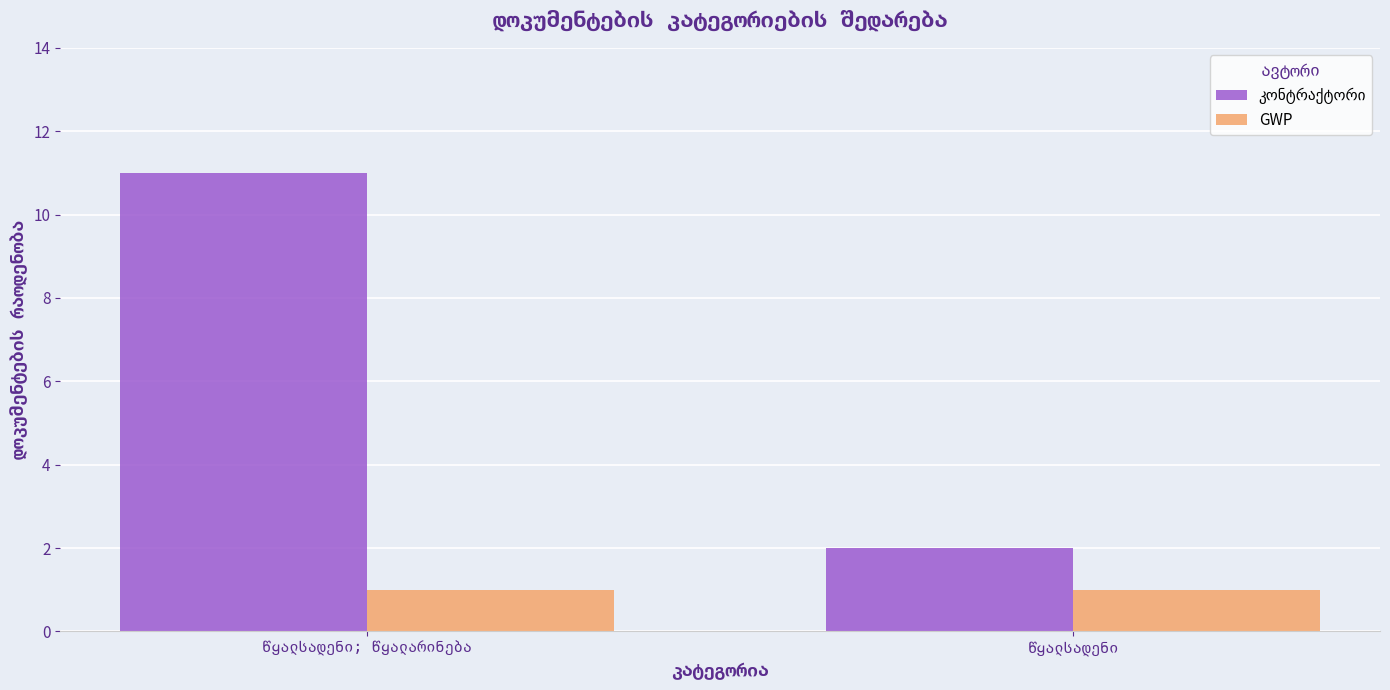

How many series are shown in this chart?

2